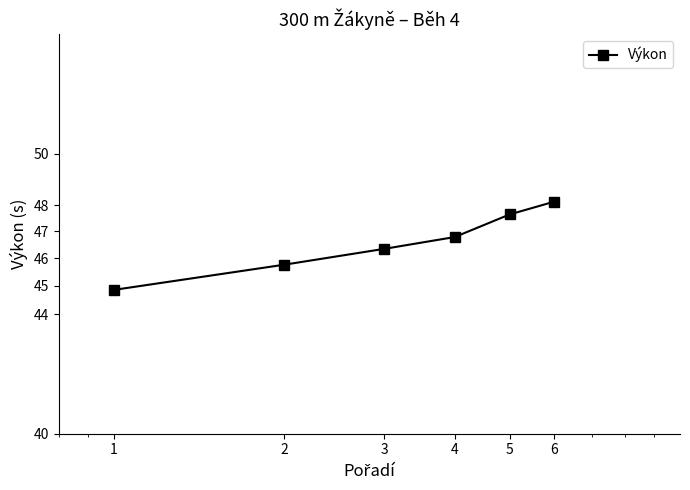

Is this an area chart (filled region under the line)?

No